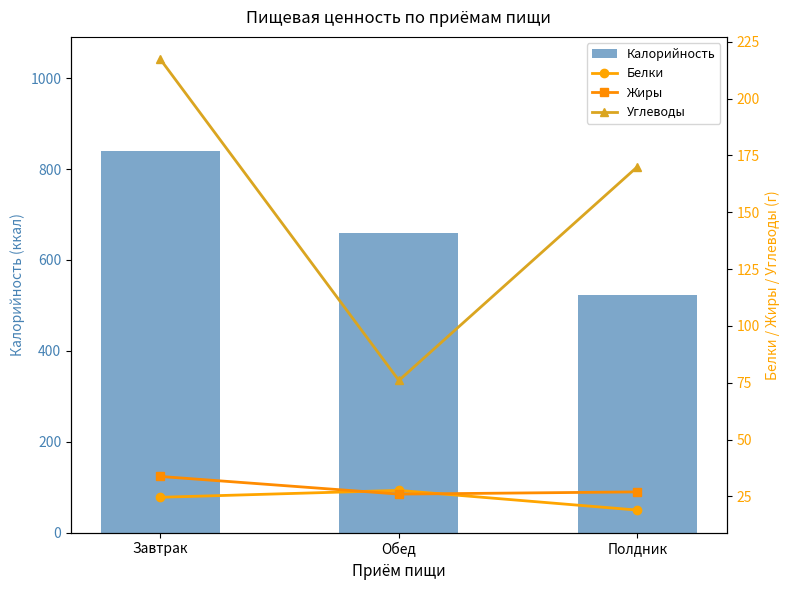

True or false: Калорийность has a value of 510.2 at Завтрак.

False